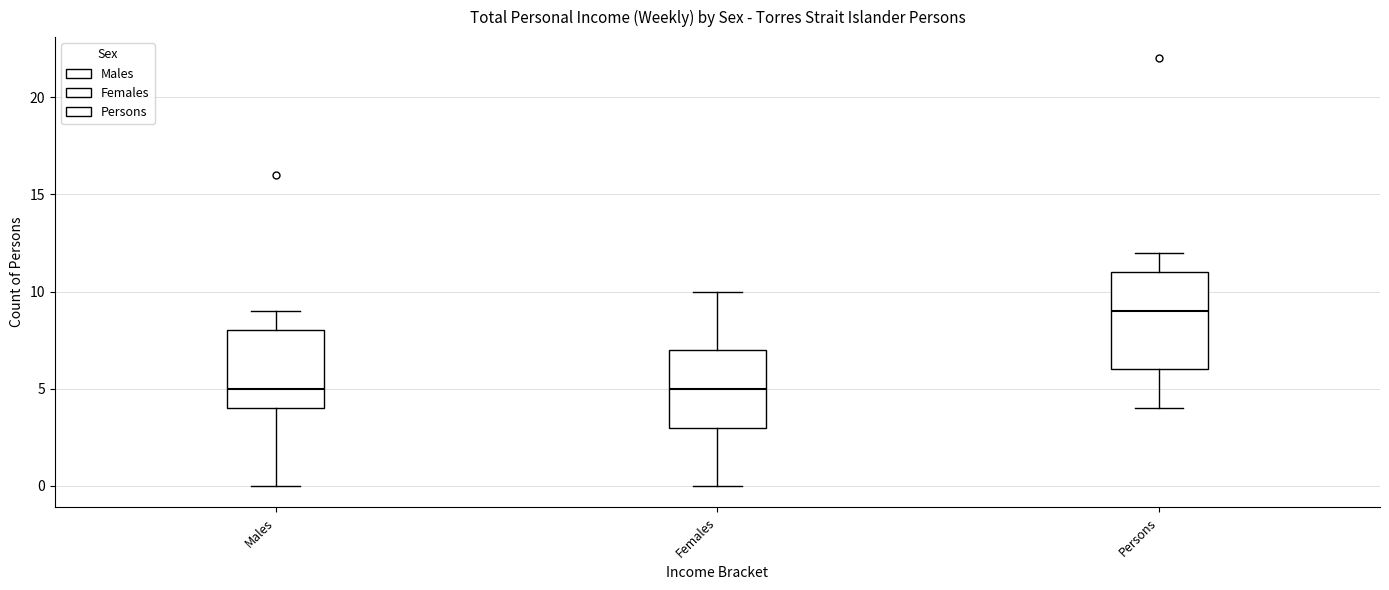

Which box is the tallest, from its lower edge to its upper edge?

Persons